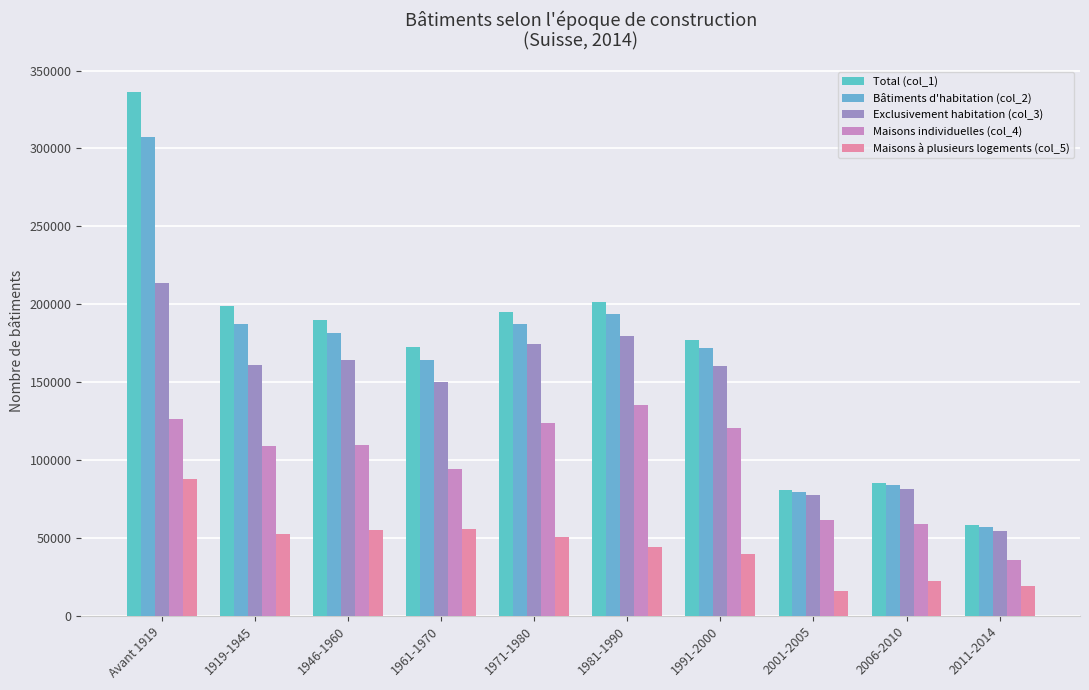

How many groups of bars are there?

10